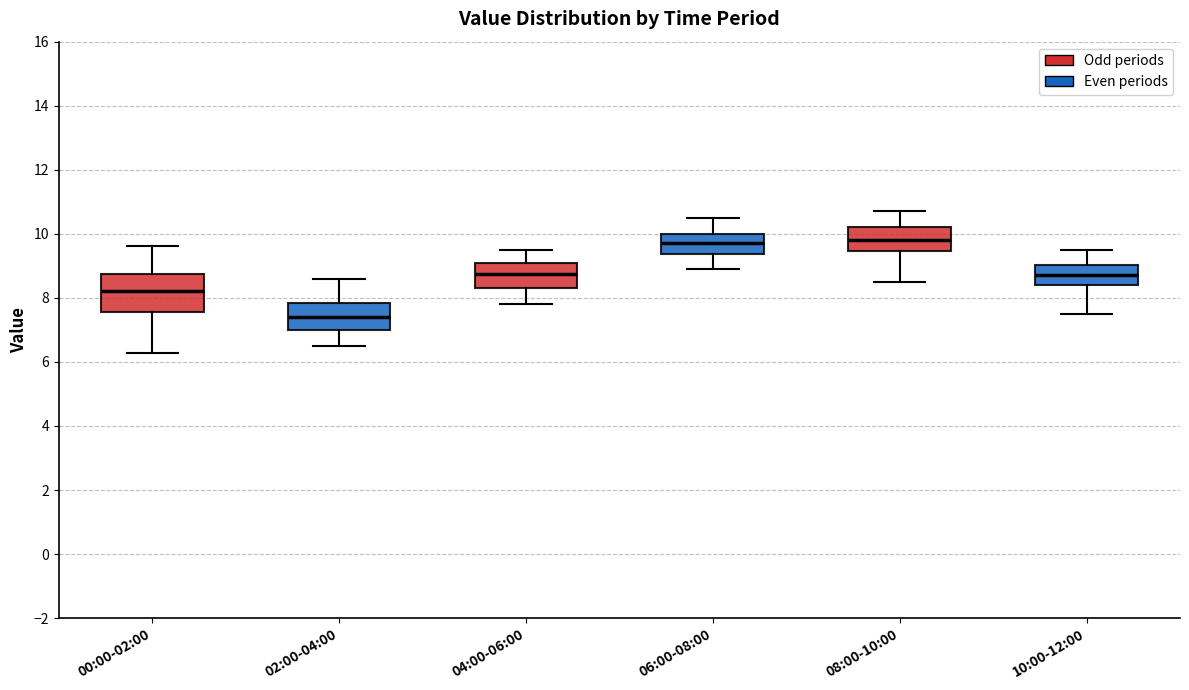

Reading left to right, read every box against the y-axis: the position of its median line, the range the box covers, and the ends of its whiskers. The values are not printed on the chart, so give them approximately, as read against the axis.

00:00-02:00: median 8.2, box 7.6 to 8.8, whiskers 6.2 to 9.6
02:00-04:00: median 7.4, box 7.0 to 7.8, whiskers 6.6 to 8.6
04:00-06:00: median 8.8, box 8.4 to 9.2, whiskers 7.8 to 9.6
06:00-08:00: median 9.8, box 9.4 to 10.0, whiskers 9.0 to 10.6
08:00-10:00: median 9.8, box 9.4 to 10.2, whiskers 8.6 to 10.8
10:00-12:00: median 8.8, box 8.4 to 9.0, whiskers 7.6 to 9.6